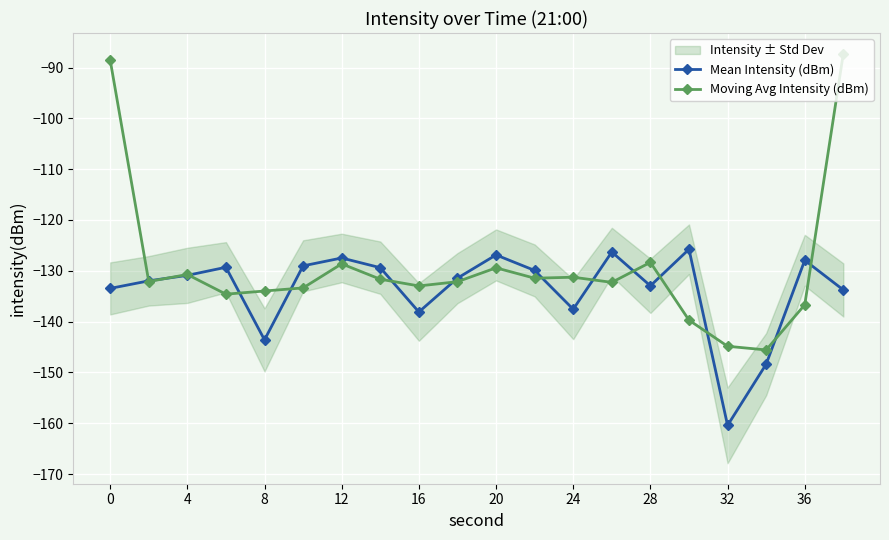

True or false: Mean Intensity (dBm) has more than 2 points higher than both neighbors.

True